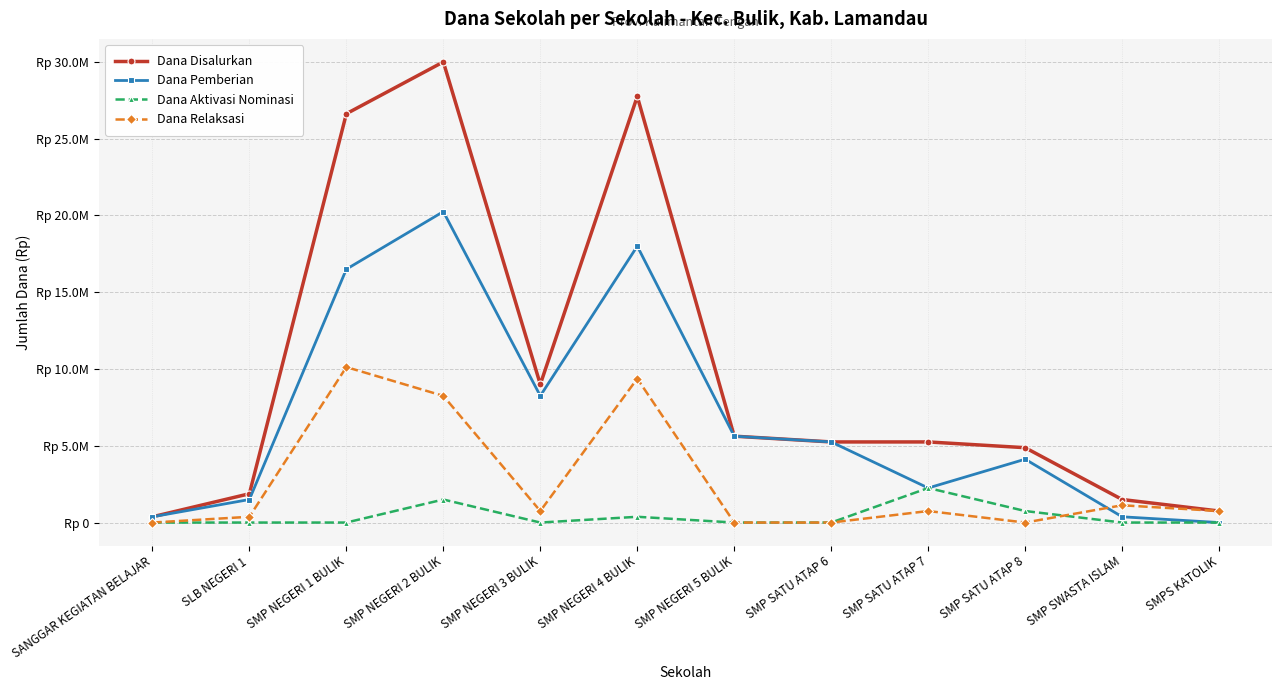

What is the sum of the Dana Relaksasi values at SMP NEGERI 5 BULIK and SMP NEGERI 4 BULIK?

9375000